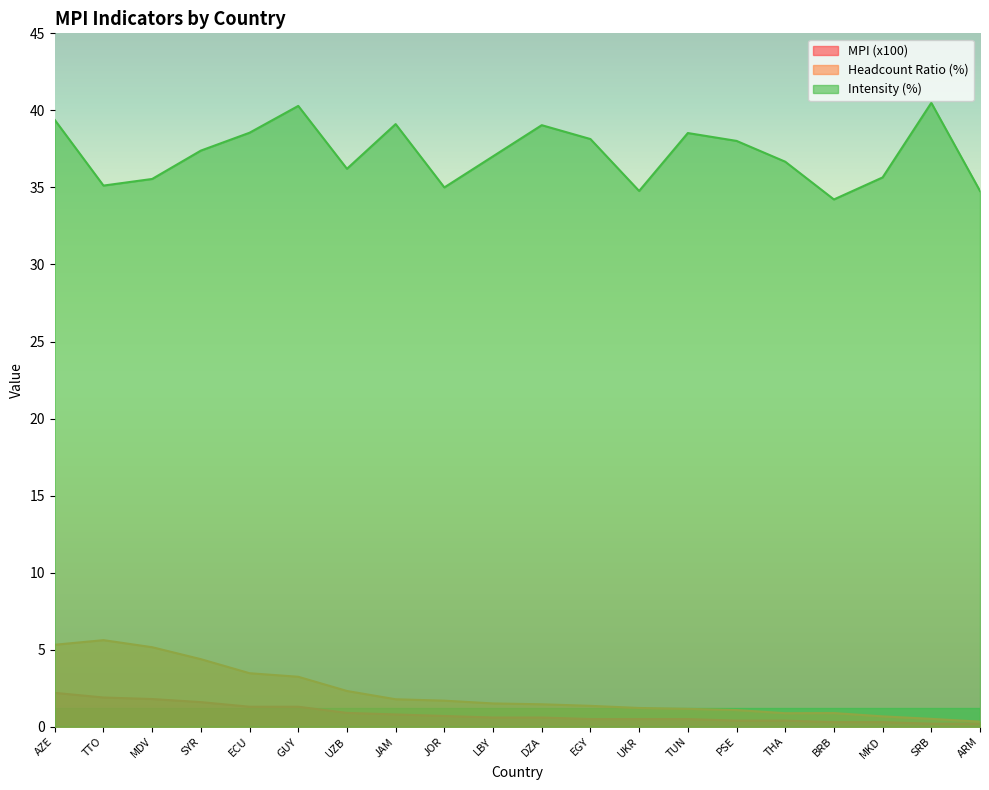

Reading left to right, extract all data points from this chart.

MPI (x100): AZE=2.2	TTO=1.9	MDV=1.8	SYR=1.6	ECU=1.3	GUY=1.3	UZB=0.9	JAM=0.8	JOR=0.7	LBY=0.6	DZA=0.6	EGY=0.5	UKR=0.5	TUN=0.5	PSE=0.4	THA=0.4	BRB=0.3	MKD=0.3	SRB=0.2	ARM=0.2
Headcount Ratio (%): AZE=5.3	TTO=5.6	MDV=5.2	SYR=4.4	ECU=3.5	GUY=3.2	UZB=2.3	JAM=1.8	JOR=1.7	LBY=1.5	DZA=1.5	EGY=1.4	UKR=1.2	TUN=1.2	PSE=1.1	THA=0.9	BRB=0.9	MKD=0.7	SRB=0.5	ARM=0.3
Intensity (%): AZE=39.4	TTO=35.1	MDV=35.5	SYR=37.4	ECU=38.5	GUY=40.3	UZB=36.2	JAM=39.1	JOR=35.0	LBY=37.0	DZA=39.0	EGY=38.1	UKR=34.8	TUN=38.5	PSE=38.0	THA=36.7	BRB=34.2	MKD=35.6	SRB=40.5	ARM=34.8